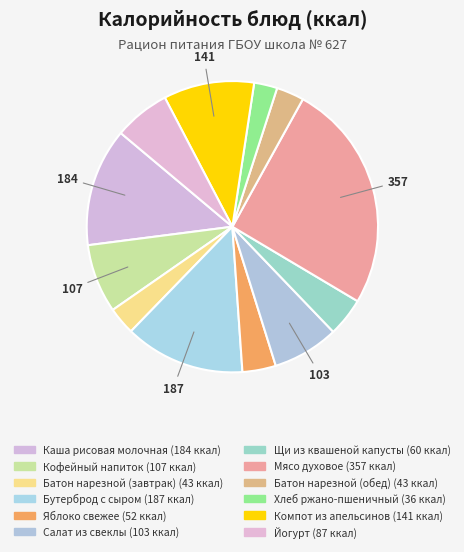

Count the number of slices in the pie.

12